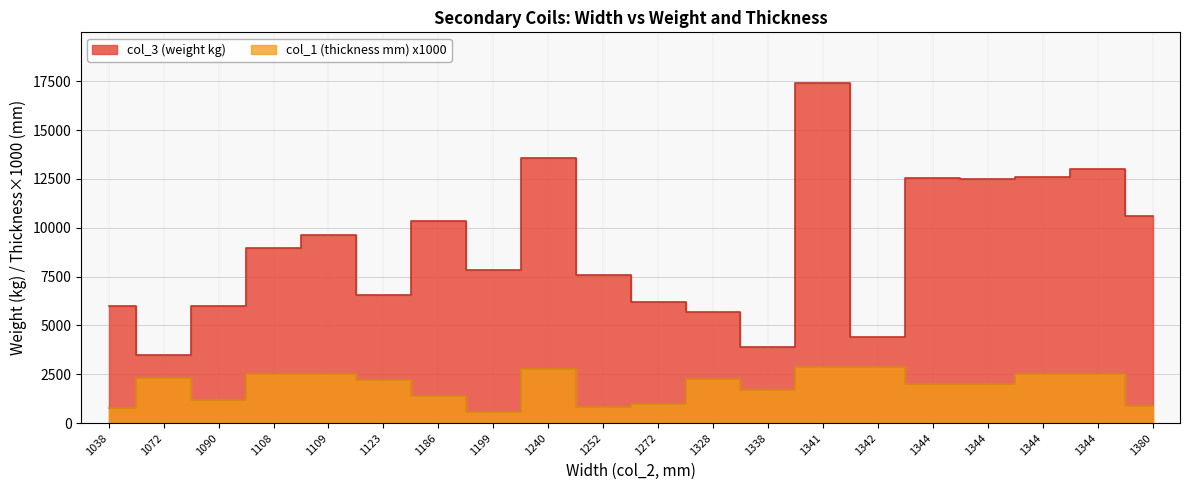

What is the value of the col_3 (weight kg) point at the 20th from the left?

10600